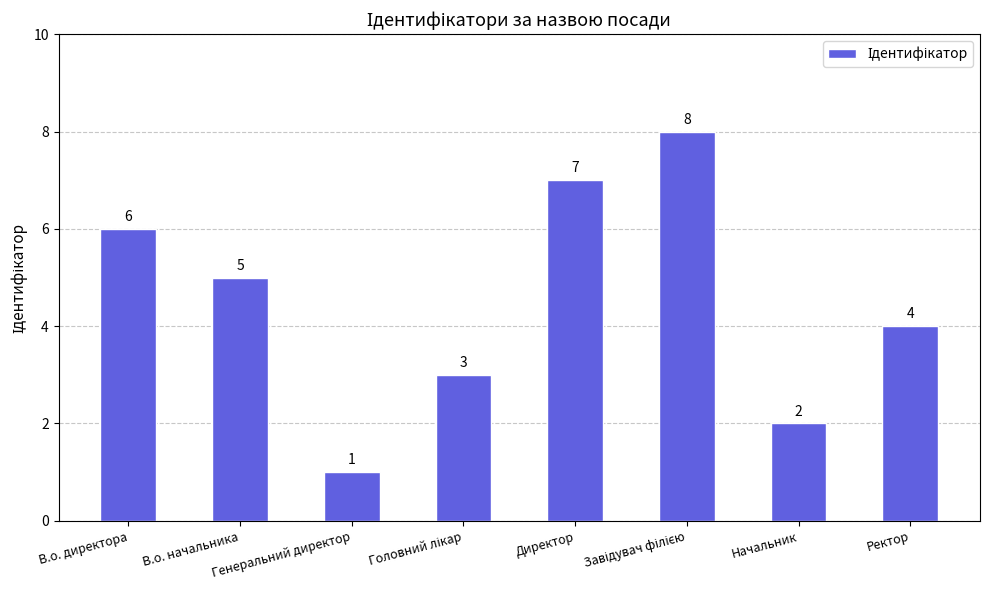

What is the greatest value displayed?

8